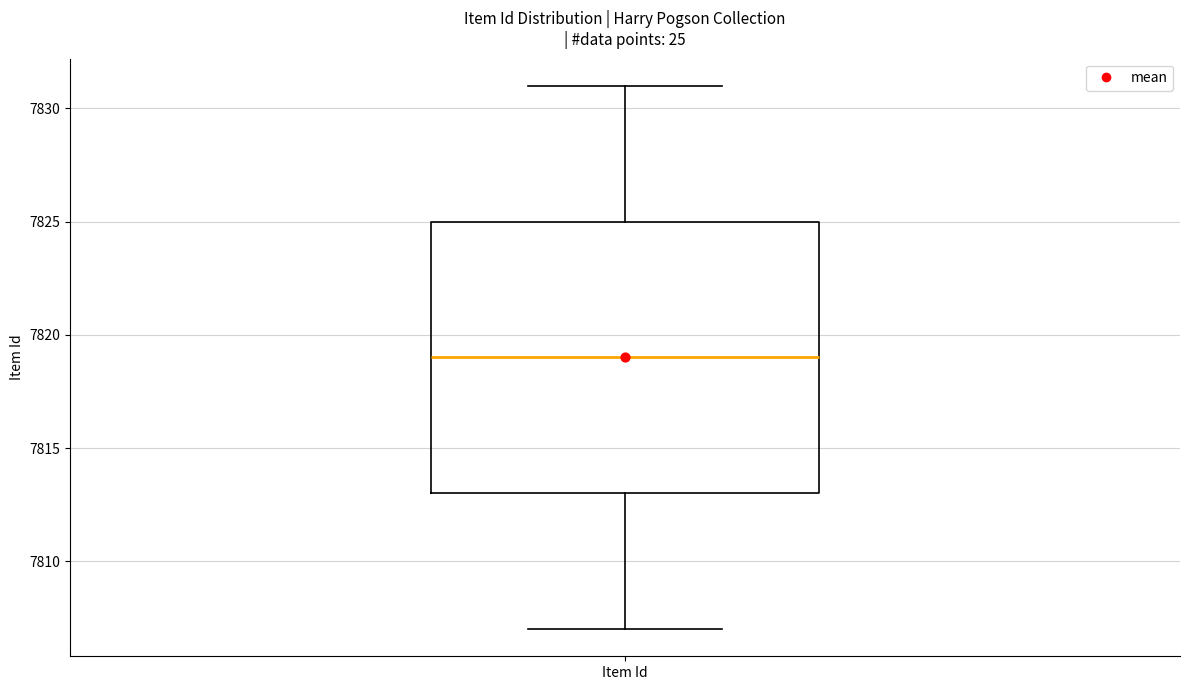

Where is the upper edge of the box for Item Id on the y-axis? The values are not printed on the chart, so give them approximately, as read against the axis.

7825